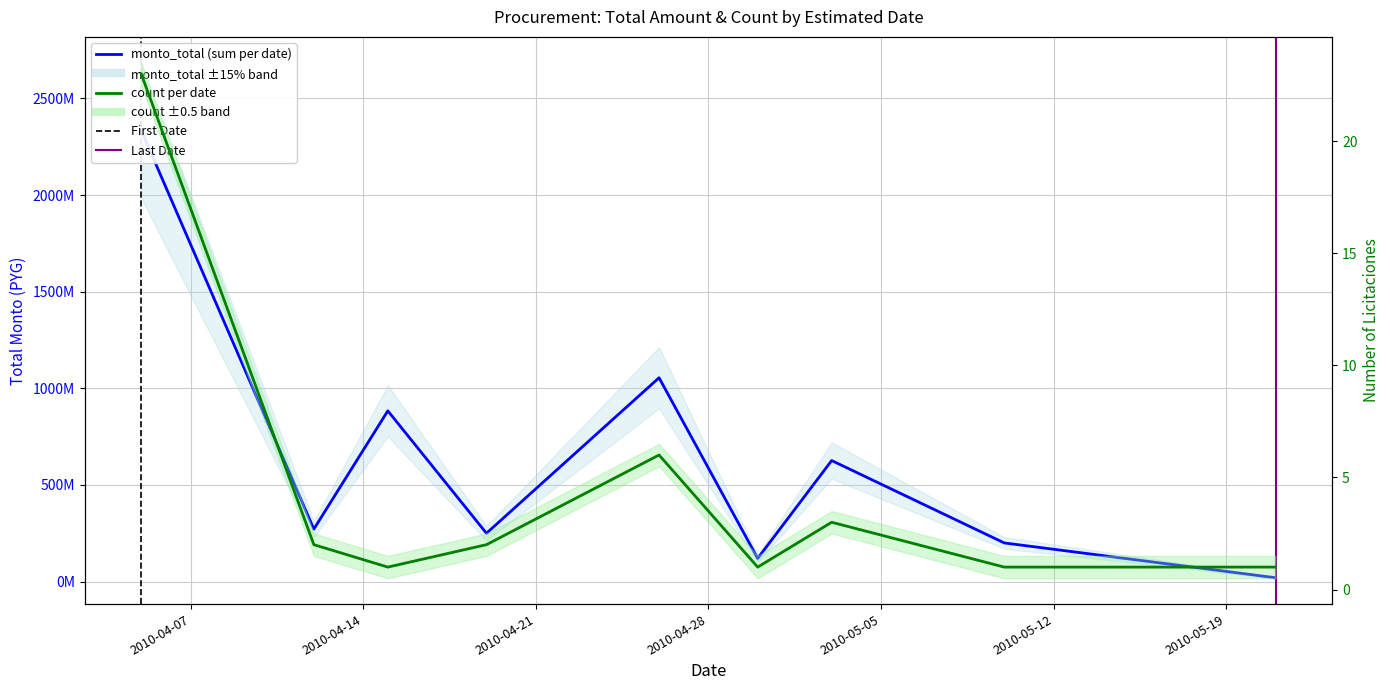

Reading right to left, list all the values displayed in this chart.

monto_total (sum per date): 19990000	200000000	626270040	119997672	1054572500	250000000	883430947	271540000	2334528950
count per date: 1	1	3	1	6	2	1	2	23